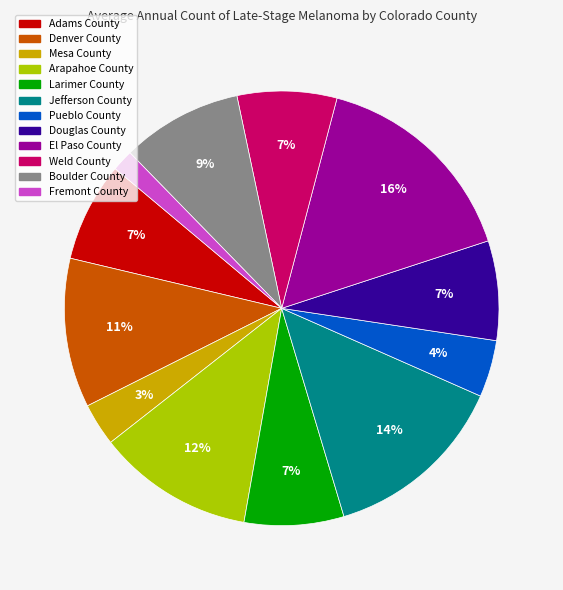

Is there any slice that represents more than half of the pie?

No